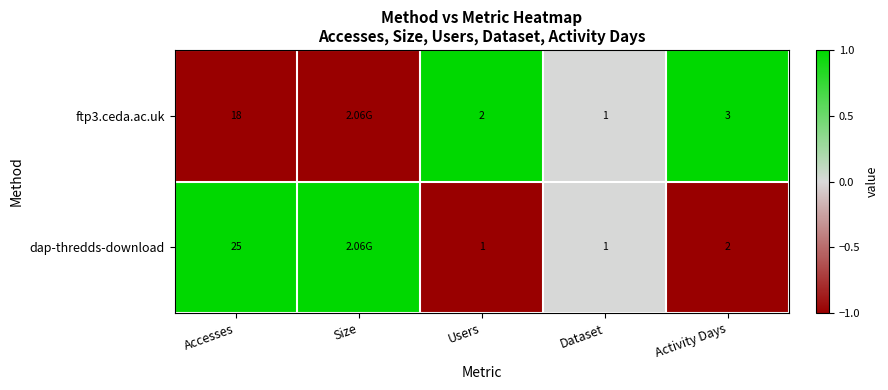

At Users, list the series in order from largest to smallest.

ftp3.ceda.ac.uk, dap-thredds-download